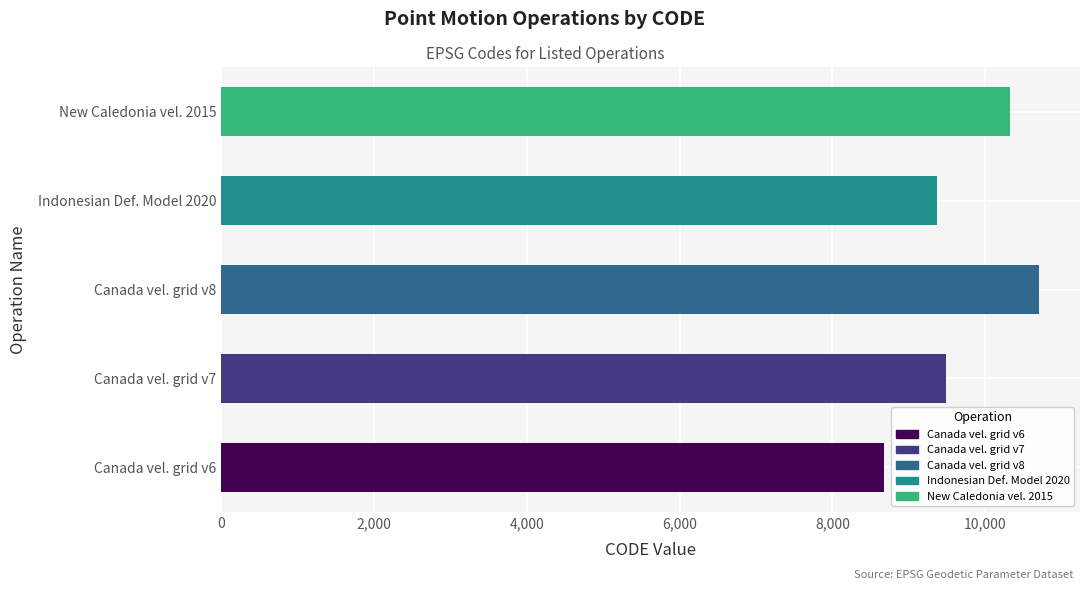

What is the greatest value displayed?

10707